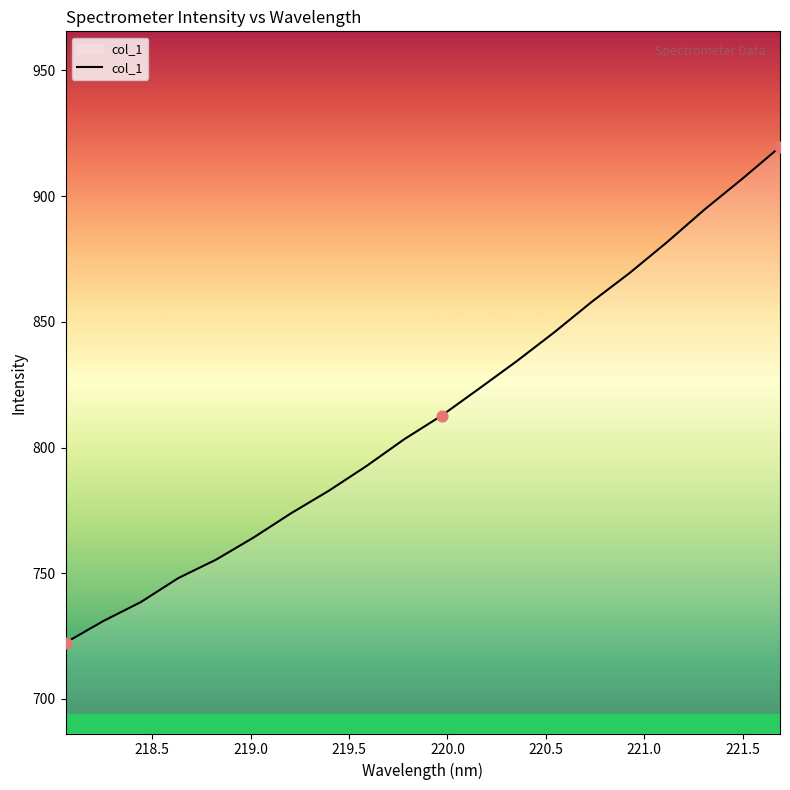

What is the minimum value shown in the chart?

722.4